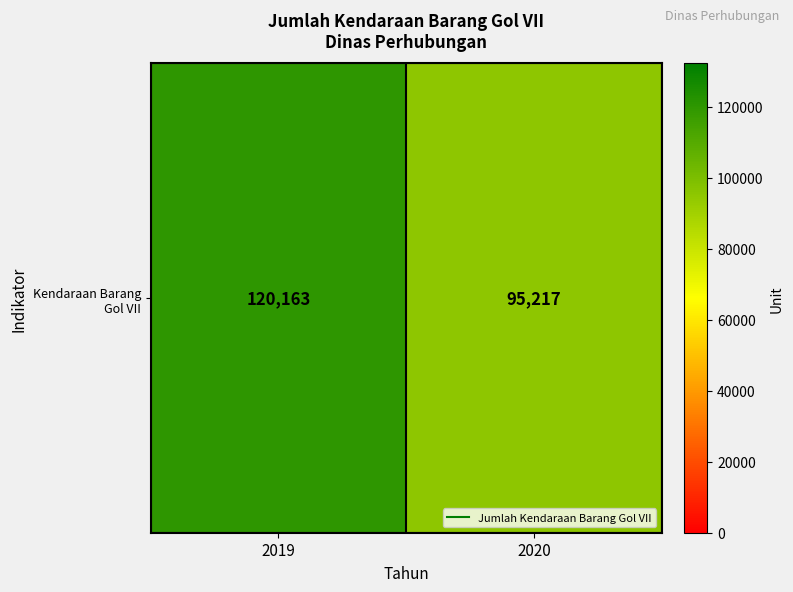

What is the sum of all values?

215380